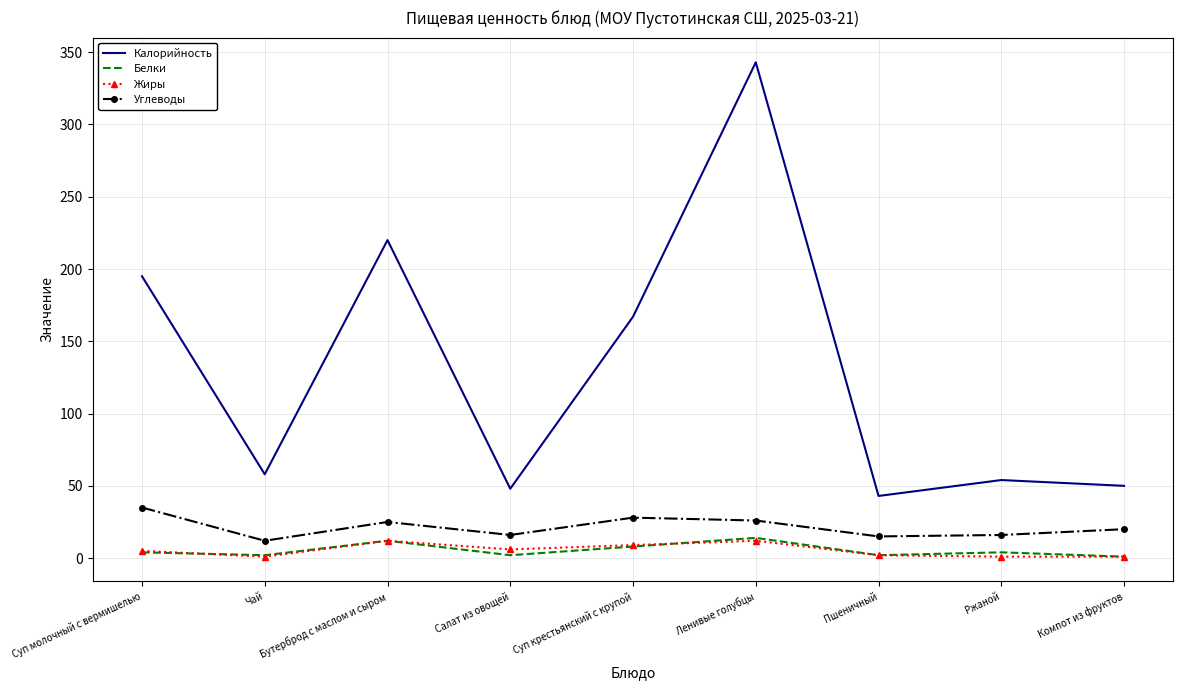

What is the spread (max minus min) of values at Ленивые голубцы?

331